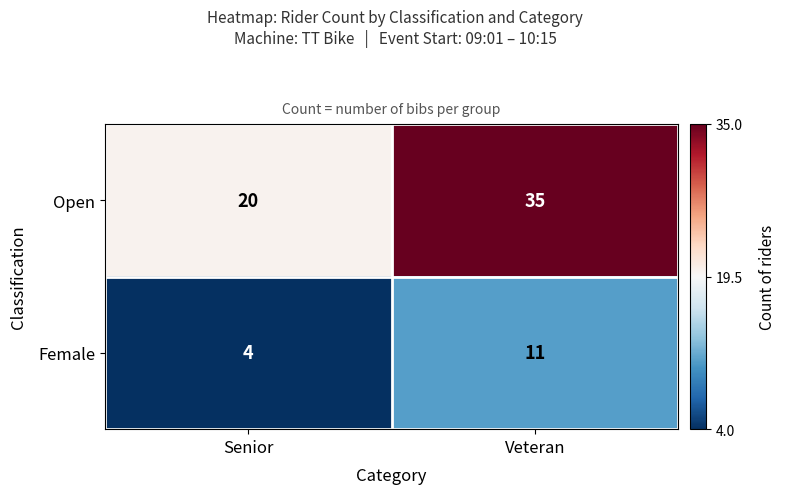

What is the greatest value displayed?

35